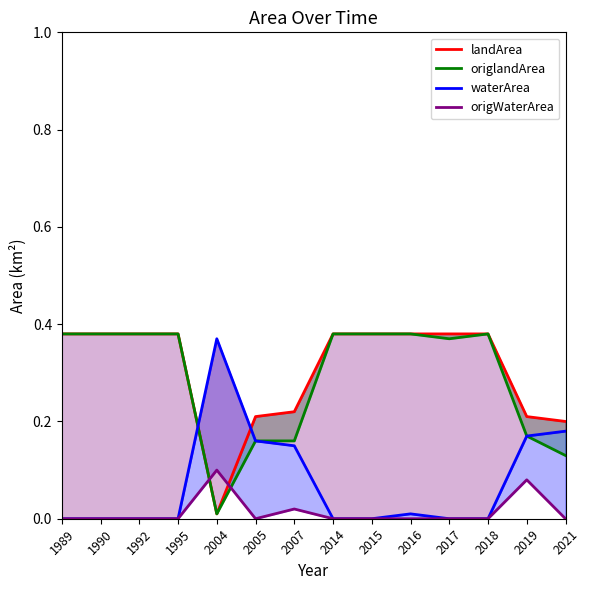

Reading left to right, transcribe all the data shown in this chart.

landArea: 0.4	0.4	0.4	0.4	0.0	0.2	0.2	0.4	0.4	0.4	0.4	0.4	0.2	0.2
origlandArea: 0.4	0.4	0.4	0.4	0.0	0.2	0.2	0.4	0.4	0.4	0.4	0.4	0.2	0.1
waterArea: 0.0	0.0	0.0	0.0	0.4	0.2	0.1	0.0	0.0	0.0	0.0	0.0	0.2	0.2
origWaterArea: 0.0	0.0	0.0	0.0	0.1	0.0	0.0	0.0	0.0	0.0	0.0	0.0	0.1	0.0